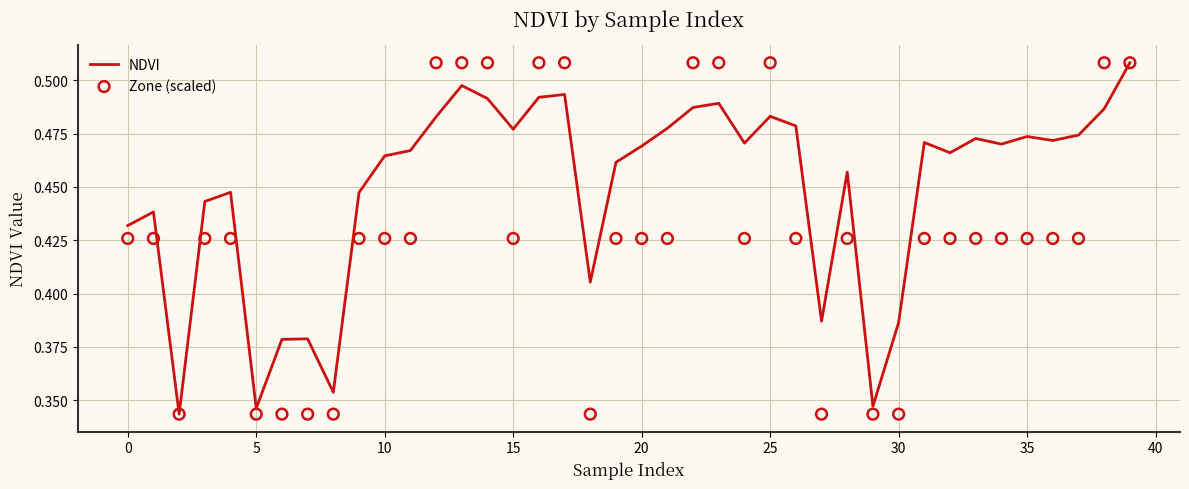

Which series has the widest spread of Y values?

NDVI